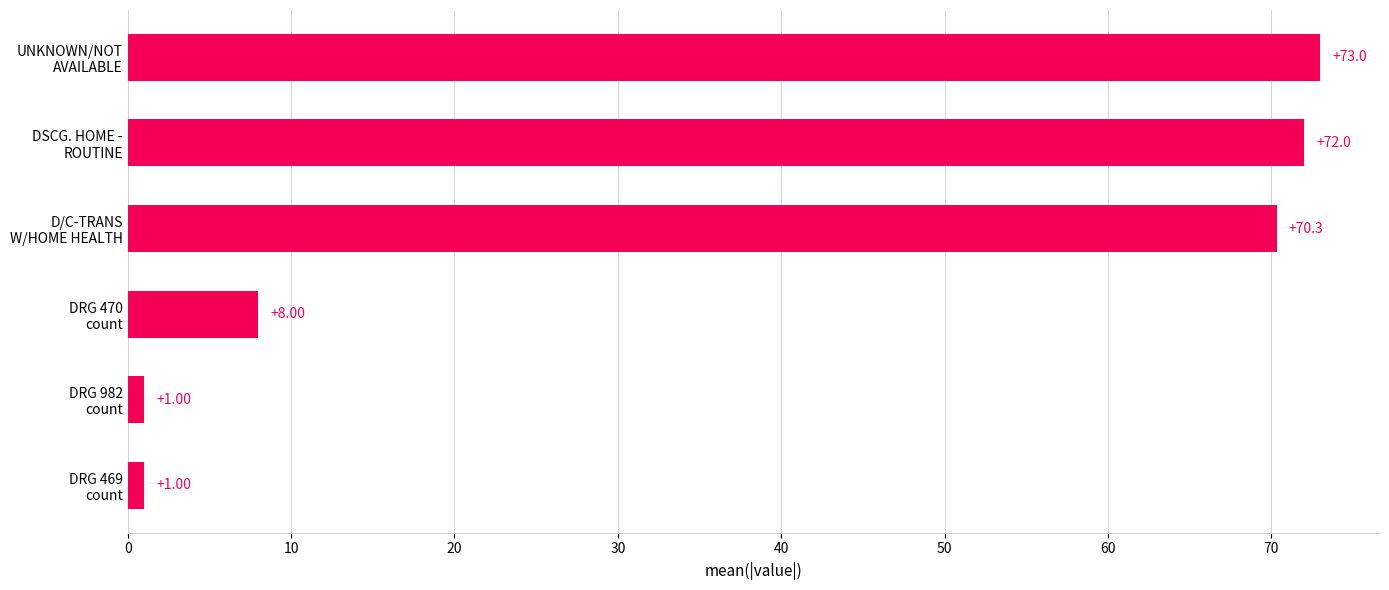

What is the difference between the maximum and minimum values?

72.0